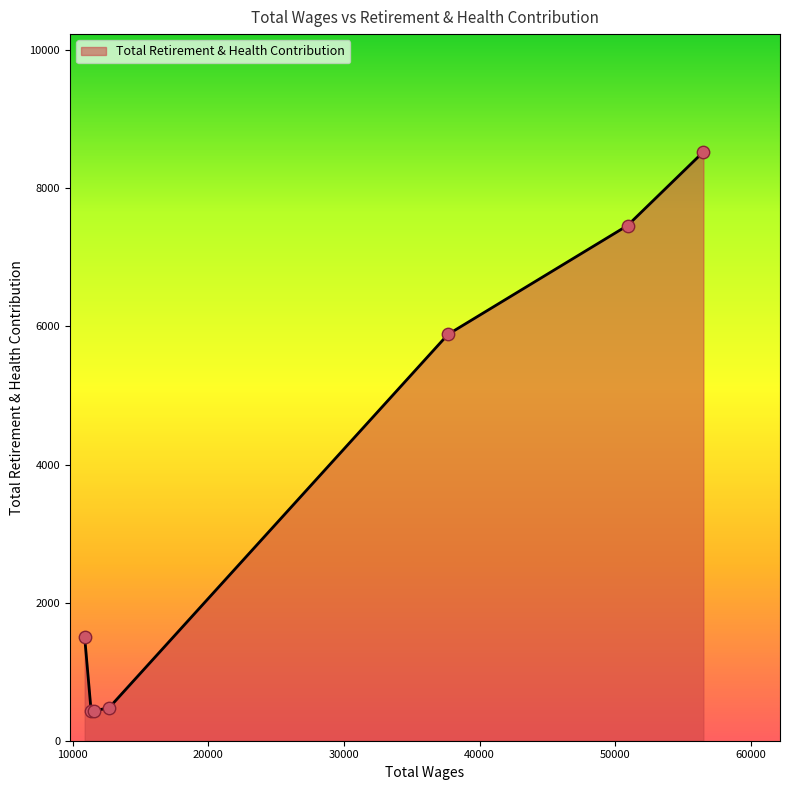

What is the difference between the maximum and minimum values?

8103